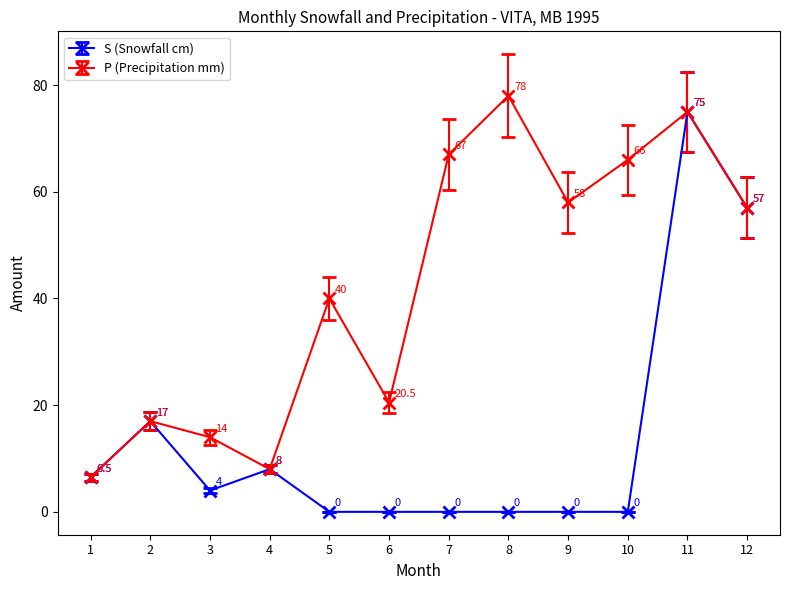

At which category does the chart reach its peak across all series?

8